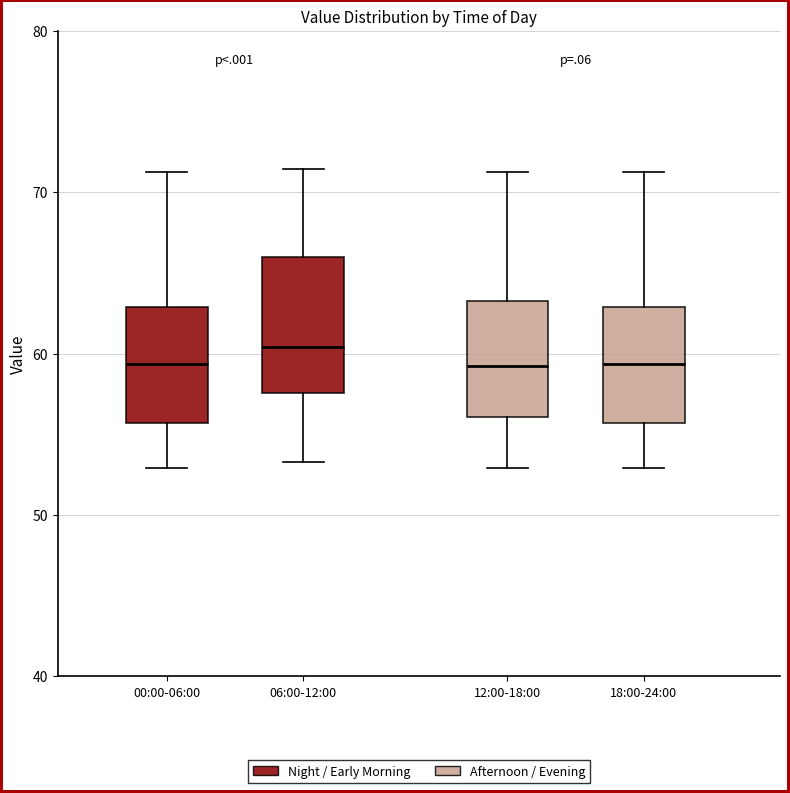

Reading left to right, read every box against the y-axis: the position of its median line, the range the box covers, and the ends of its whiskers. The values are not printed on the chart, so give them approximately, as read against the axis.

00:00-06:00: median 59, box 56 to 63, whiskers 53 to 71
06:00-12:00: median 60, box 58 to 66, whiskers 53 to 71
12:00-18:00: median 59, box 56 to 63, whiskers 53 to 71
18:00-24:00: median 59, box 56 to 63, whiskers 53 to 71